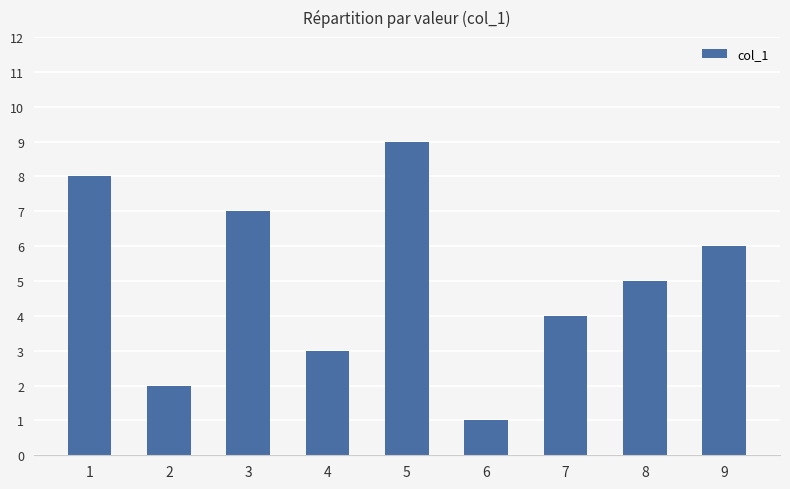

List the labels in order of value, largest first.

5, 1, 3, 9, 8, 7, 4, 2, 6